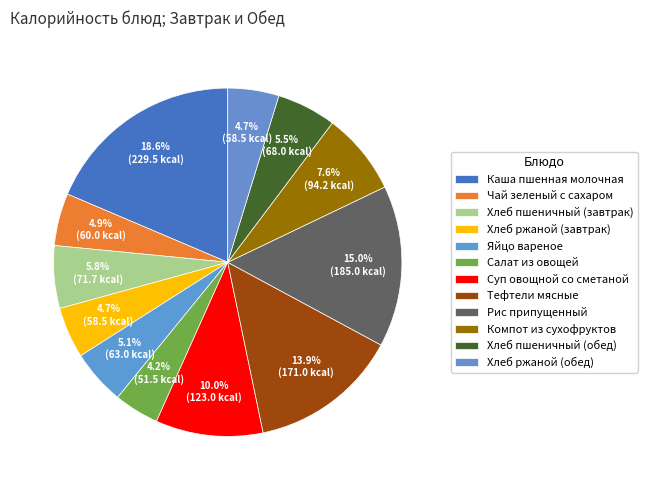

The Каша пшенная молочная slice represents 19% of the pie. True or false?

True